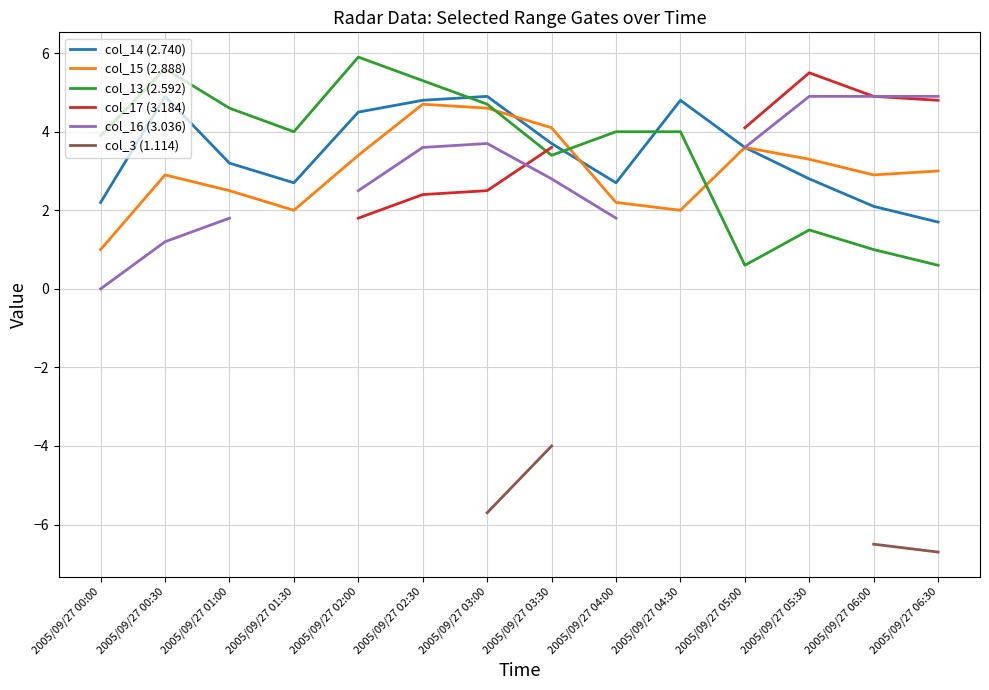

Which series changed the most between 2005/09/27 01:30 and 2005/09/27 03:30?

col_15 (2.888)